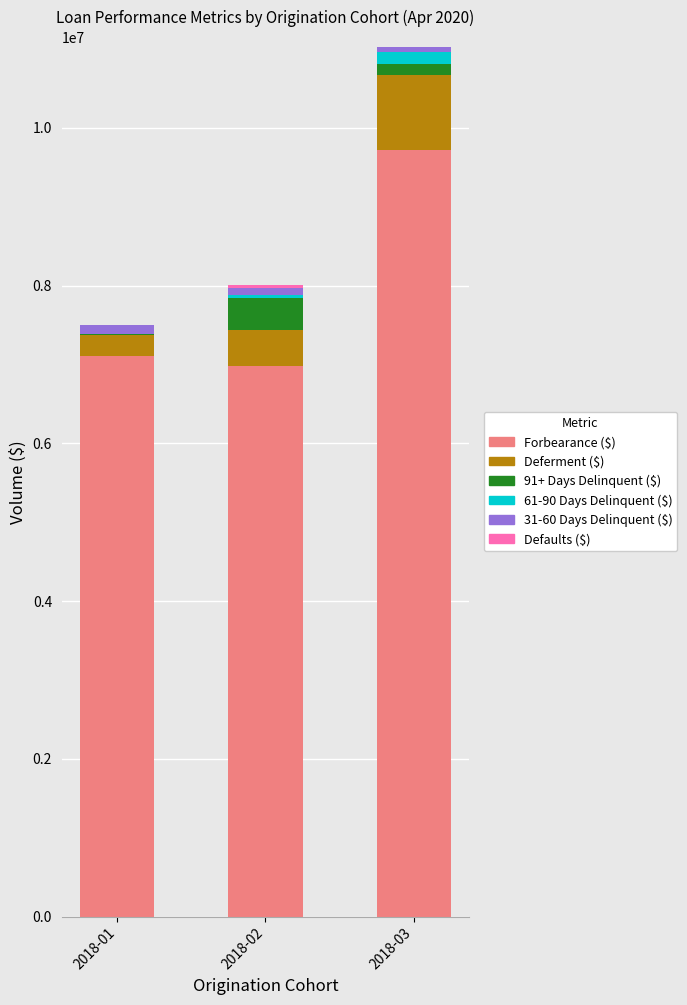

The value of Forbearance ($) at 2018-02 is 2819445.5. True or false?

False